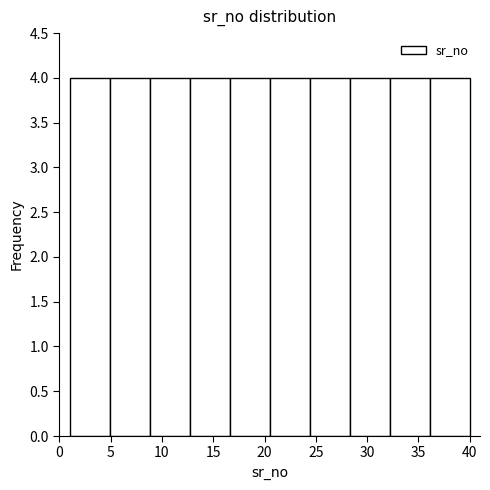

Reading left to right, transcribe this chart: for each bar, give the range it covers on the x-axis and its height. Neither the bar edges nor the heights are printed on the chart, so give them approximately, as read against the axes.

1.0 to 4.9: 4
4.9 to 8.8: 4
8.8 to 12.7: 4
12.7 to 16.6: 4
16.6 to 20.5: 4
20.5 to 24.4: 4
24.4 to 28.3: 4
28.3 to 32.2: 4
32.2 to 36.1: 4
36.1 to 40.0: 4